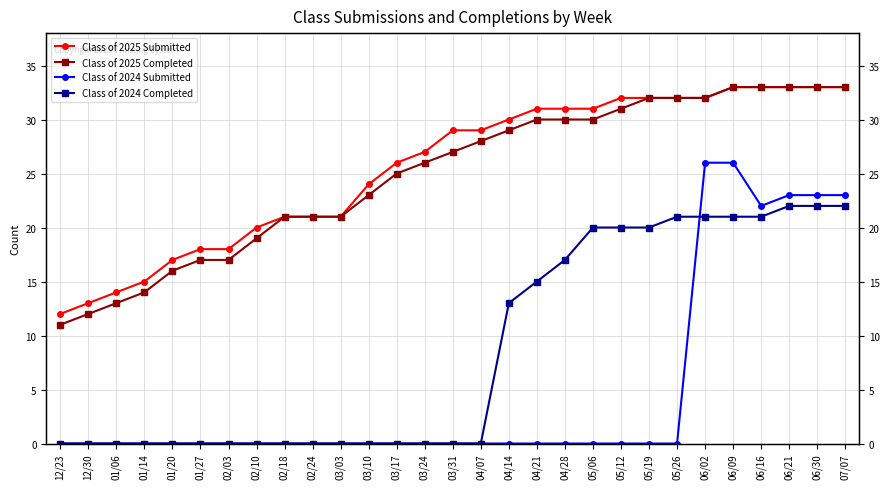

At which category is the sum across all series the highest?

06/09